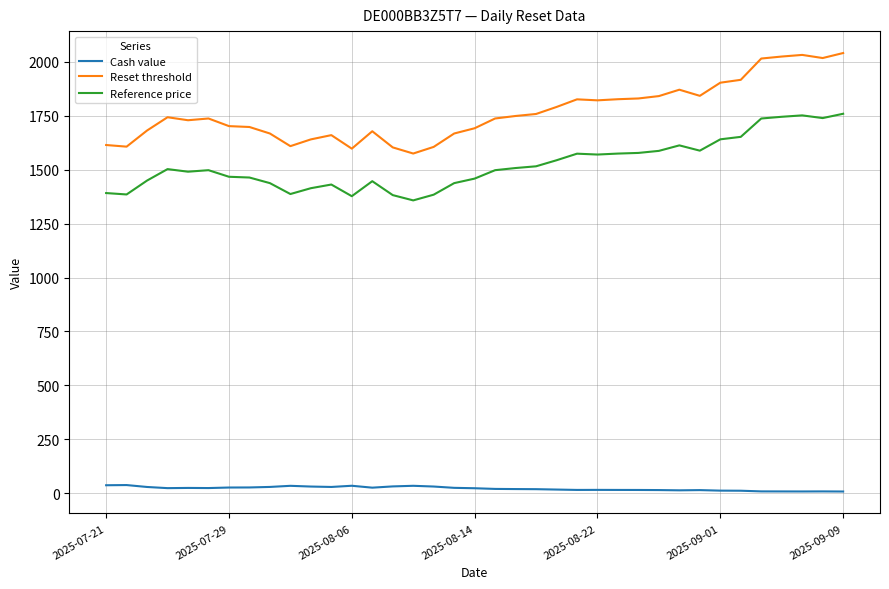

True or false: Reset threshold and Reference price intersect in this chart.

False